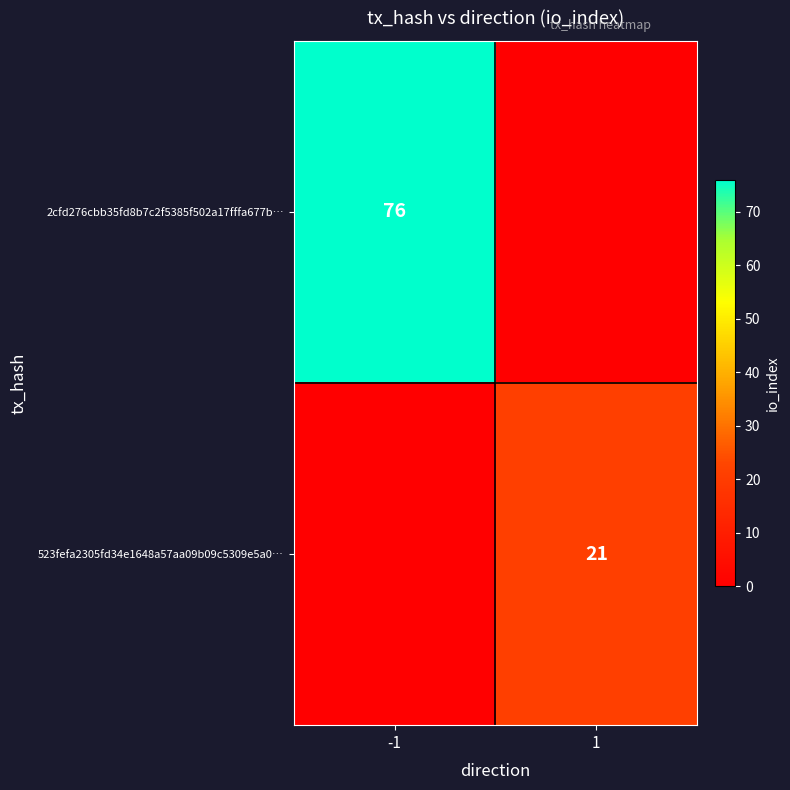

Is the value of 523fefa2305fd34e1648a57aa09b09c5309e5a0… at 1 greater than the value of 2cfd276cbb35fd8b7c2f5385f502a17fffa677b… at -1?

No